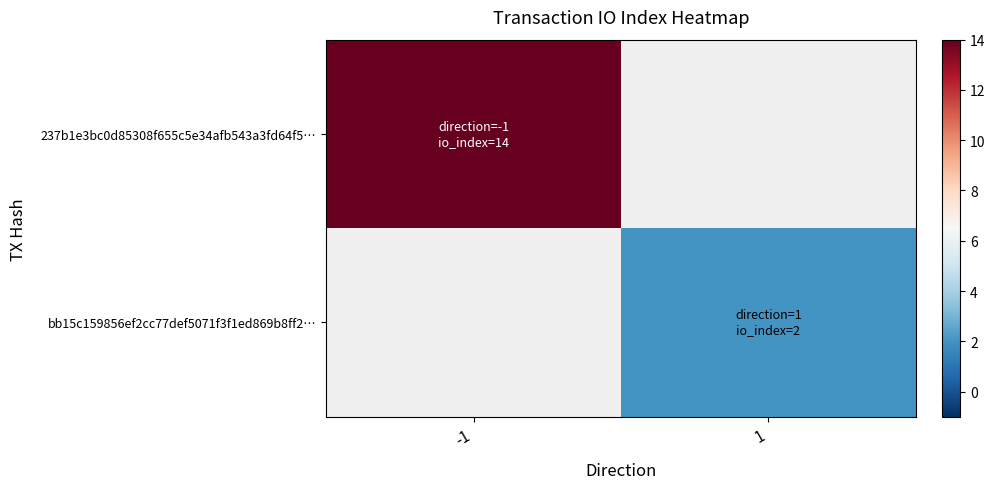

The value of bb15c159856ef2cc77def5071f3f1ed869b8ff2… at 1 is 0.9. True or false?

False